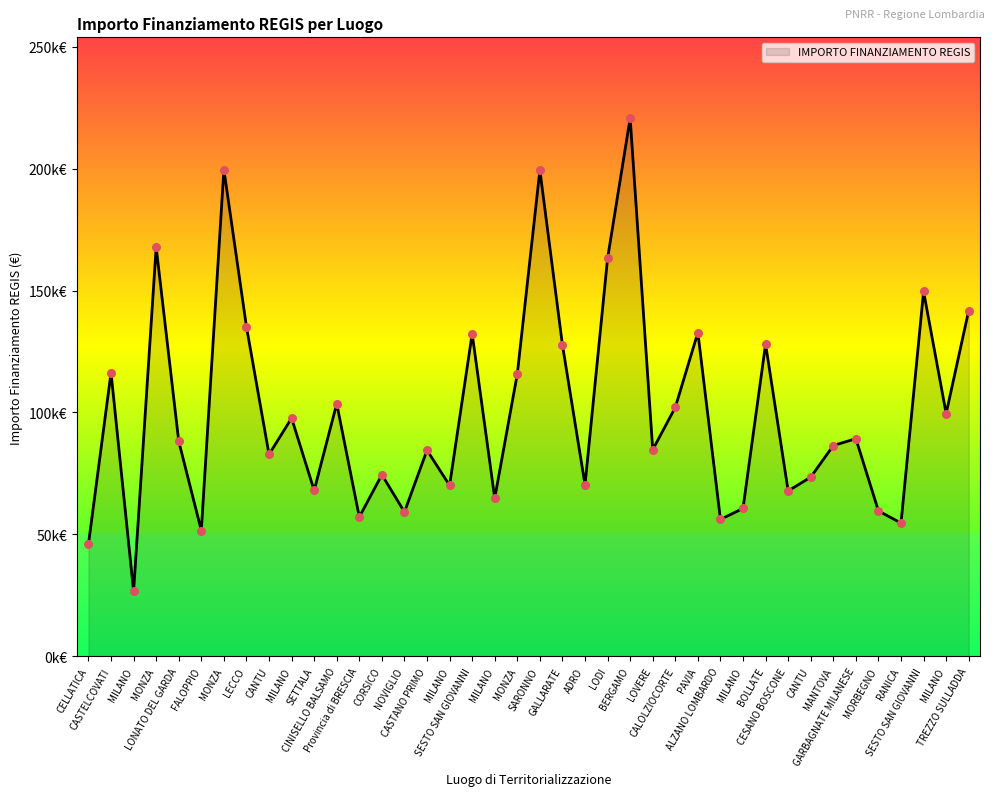

Approximately how many times larger is the value at CASTANO PRIMO compared to LONATO DEL GARDA?

1.0